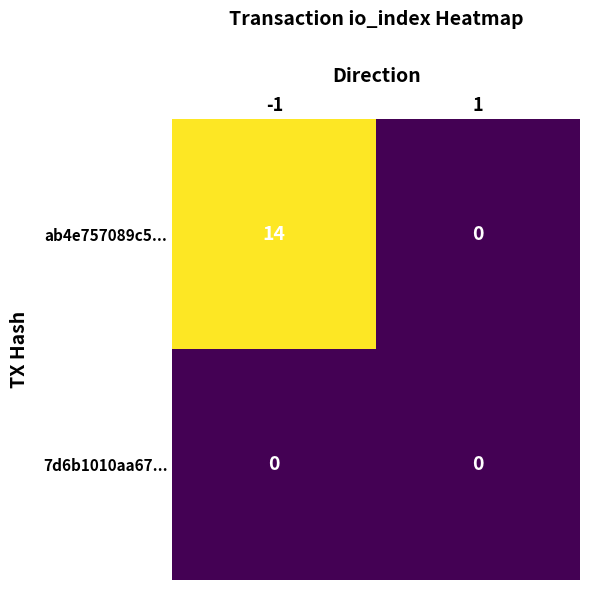

Rank the series by their average value, from lowest to highest.

7d6b1010aa67..., ab4e757089c5...